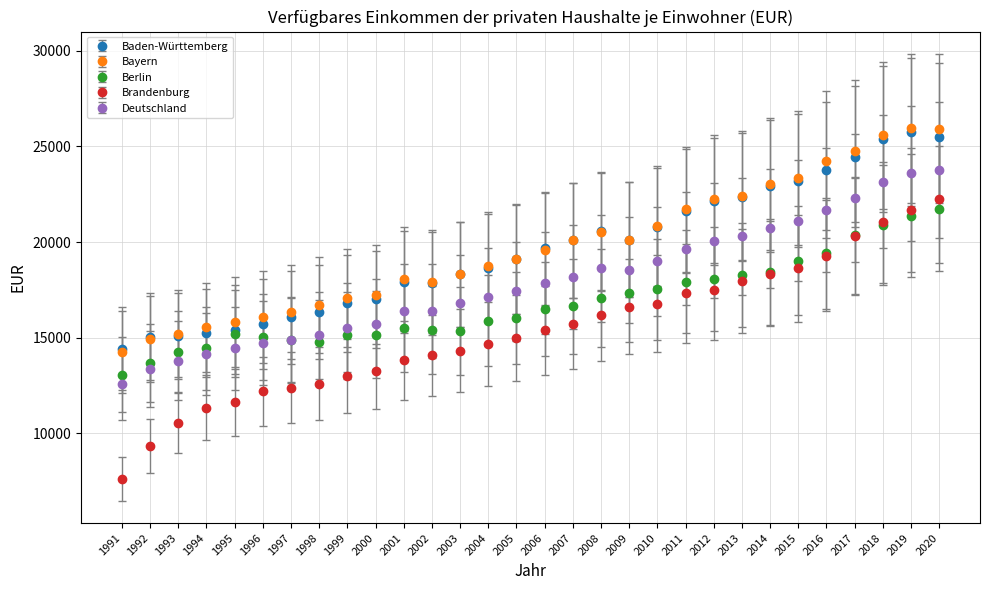

Is the value of Deutschland at 1991 greater than the value of Bayern at 2019?

No